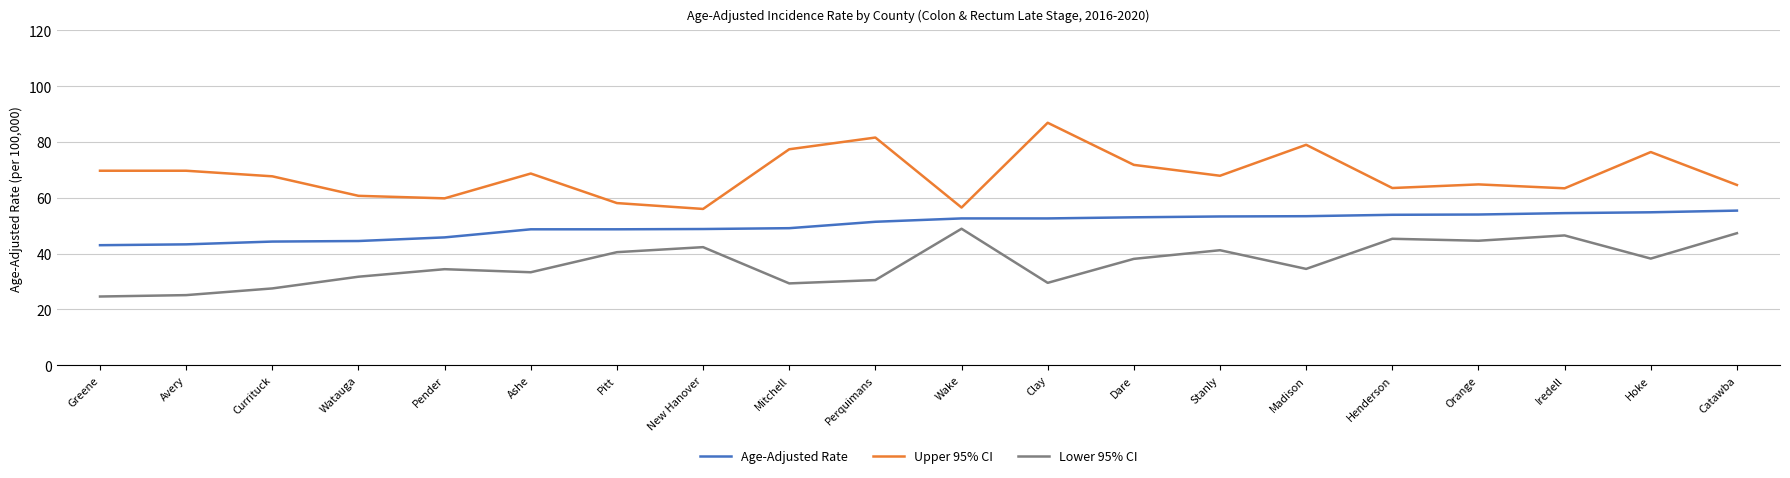

What is the spread (max minus min) of values at Watauga?

29.0